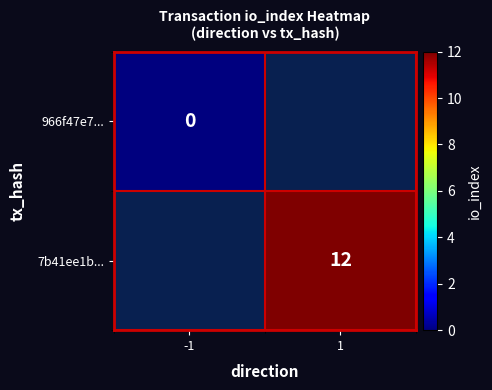

The 7b41ee1b... series shows 5 at 1. True or false?

False